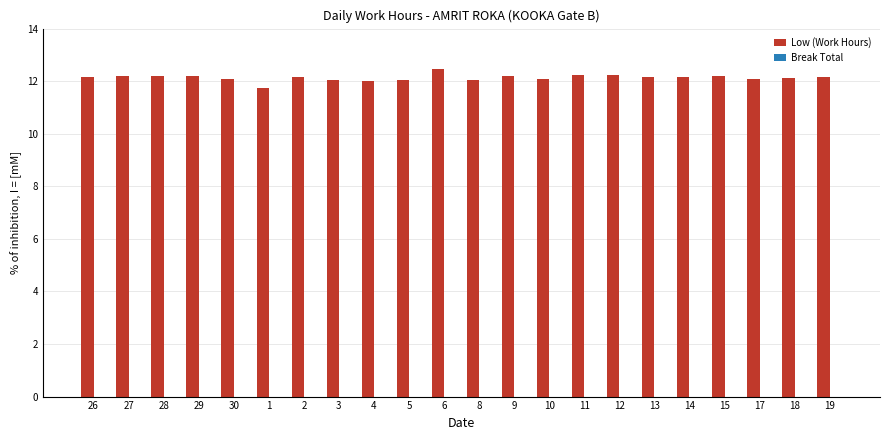

Which label corresponds to the largest value in the chart?

6